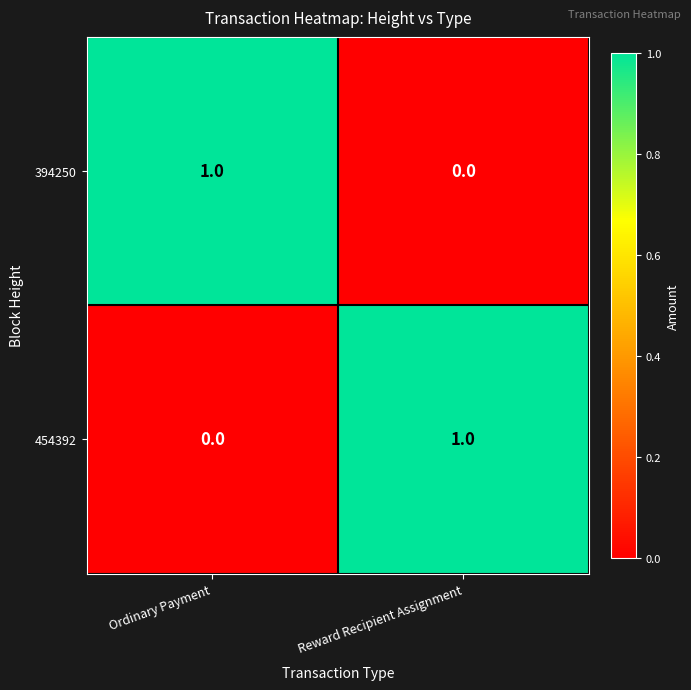

Rank the series at Ordinary Payment from highest to lowest value.

394250, 454392